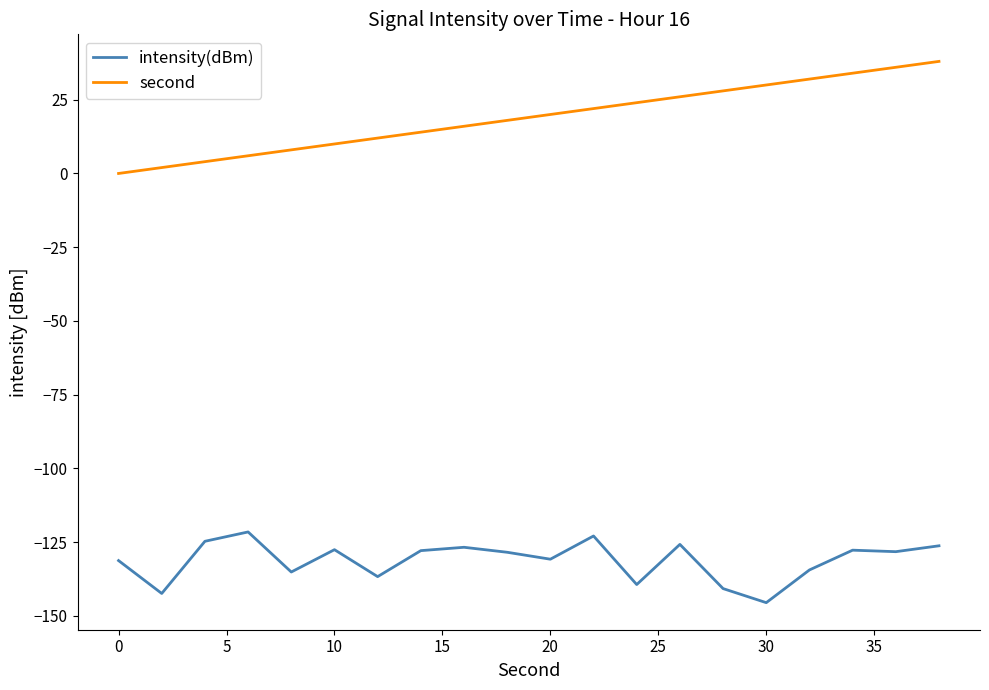

What is the difference between the maximum and minimum values in the intensity(dBm) series?

24.0